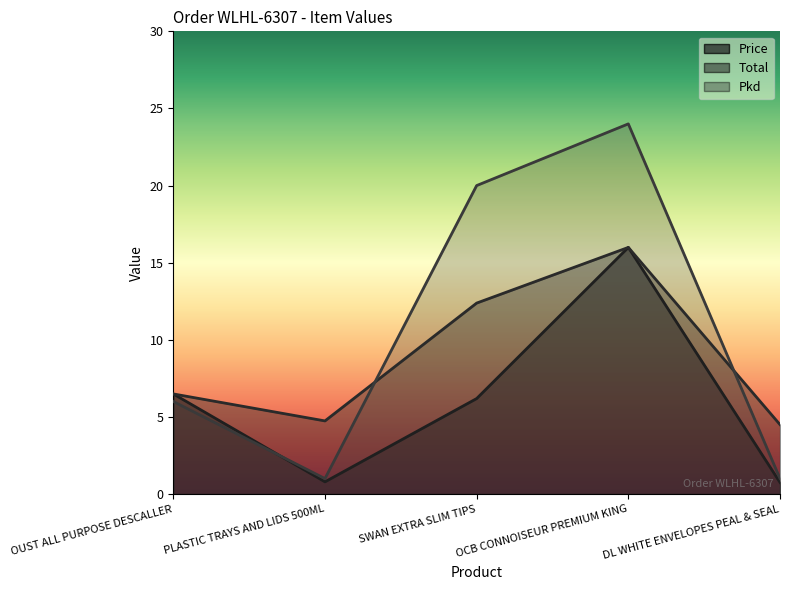

What position from the right is OUST ALL PURPOSE DESCALLER?

5